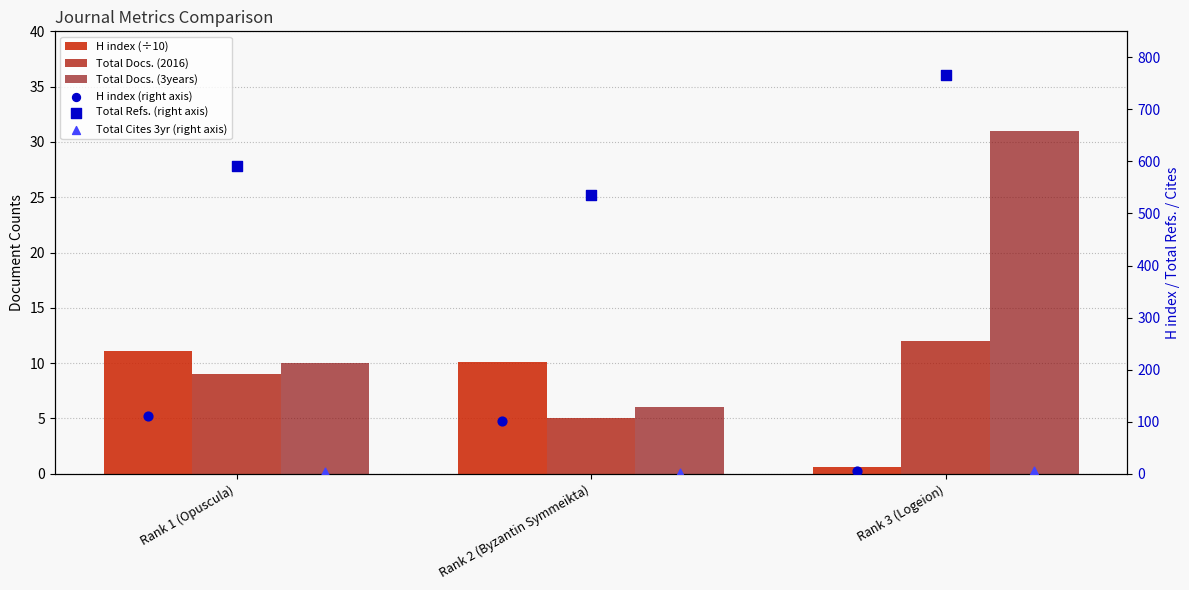

Is the value of Total Docs. (2016) at Rank 2 (Byzantin Symmeikta) greater than the value of H index (right axis) at Rank 1 (Opuscula)?

No